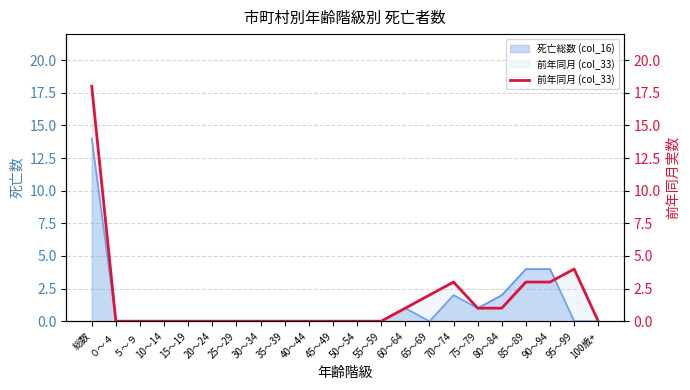

What position from the right is 45～49?

12